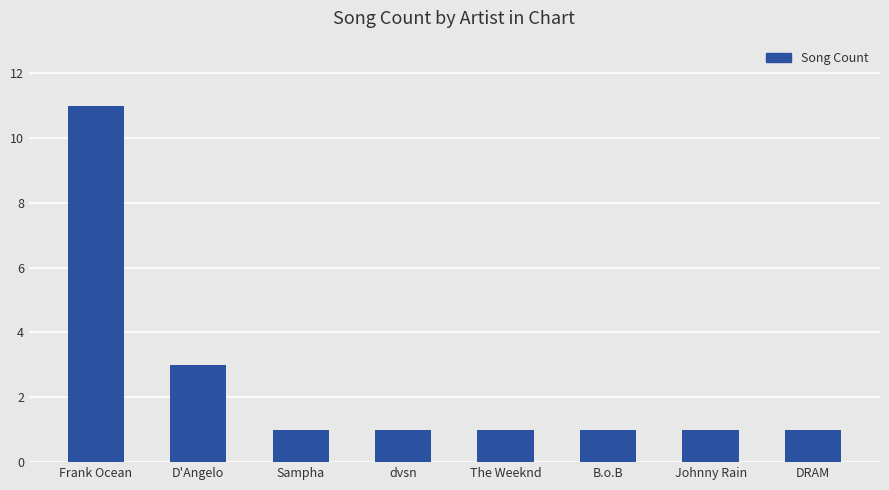

At which label is the value closest to 6?

D'Angelo